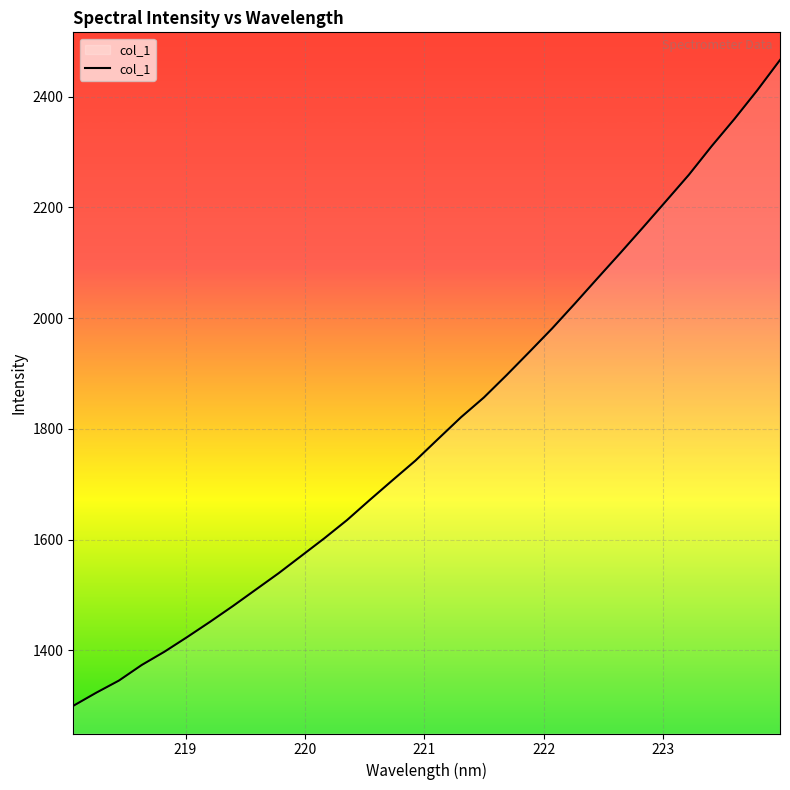

What is the smallest value displayed?

1299.6